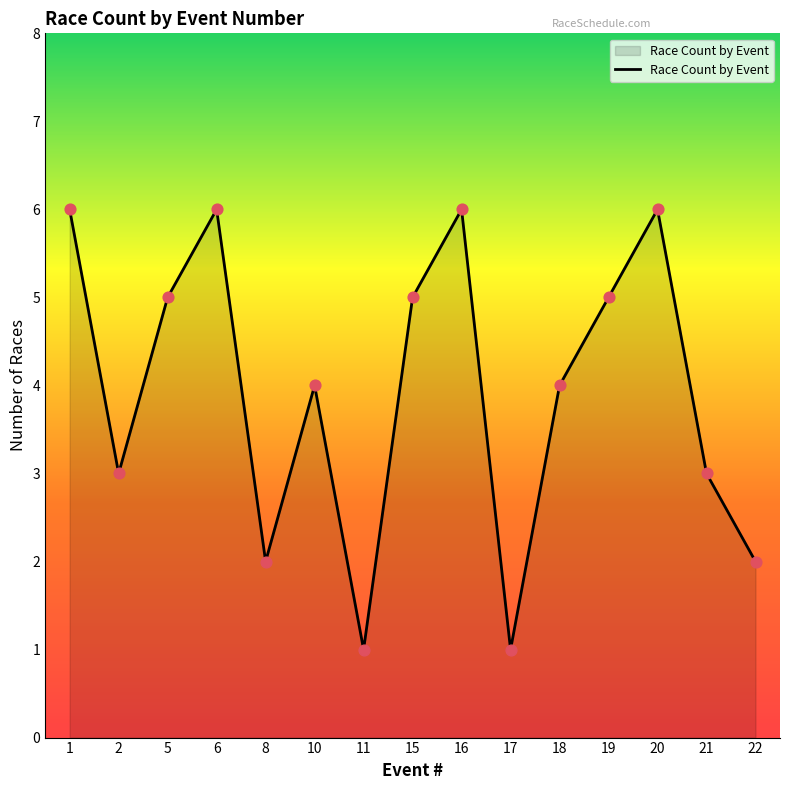

What is the ratio of the value at 15 to the value at 21?

1.7